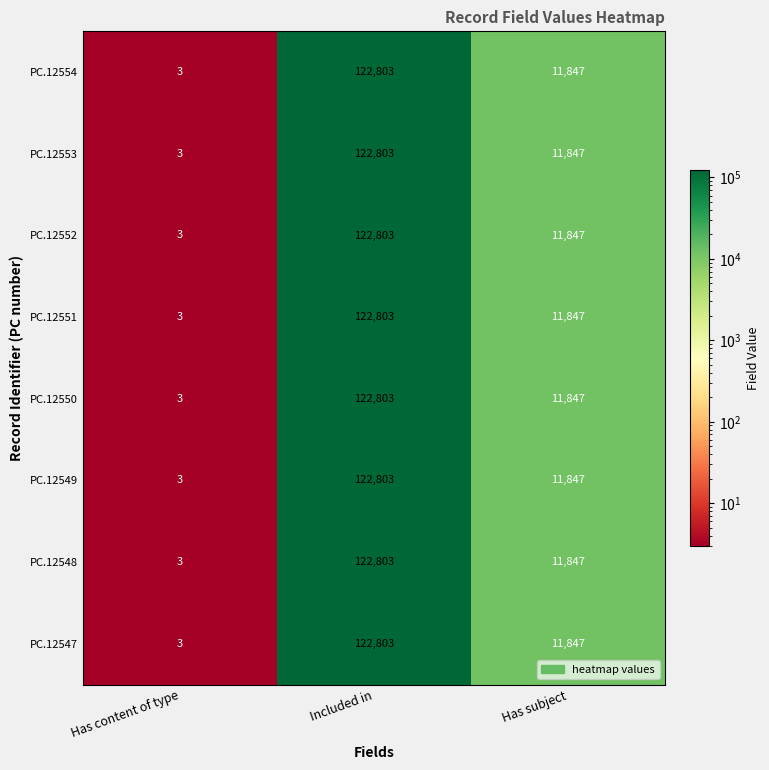

What is the total value across all series at Has content of type?

24